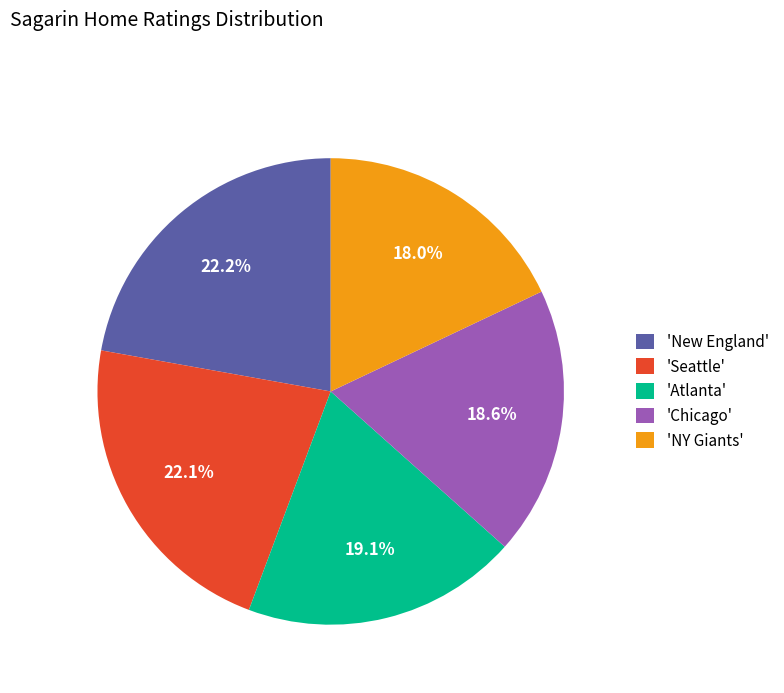

How many segments does this pie chart have?

5